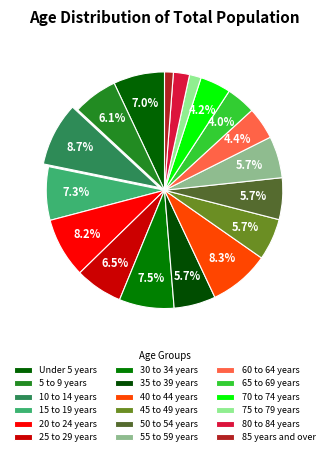

To the nearest percent, what percentage of the pie is 30 to 34 years?

8%